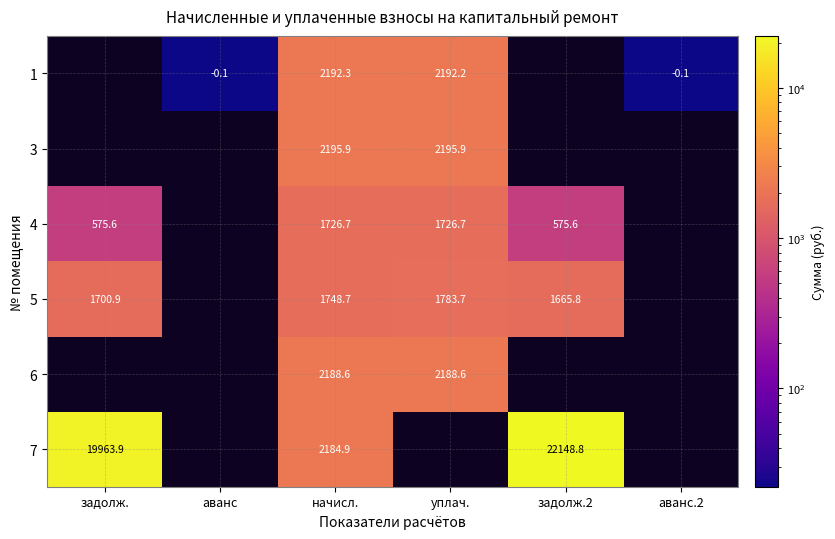

Is the value of 1 at аванс.2 greater than the value of 4 at уплач.?

No